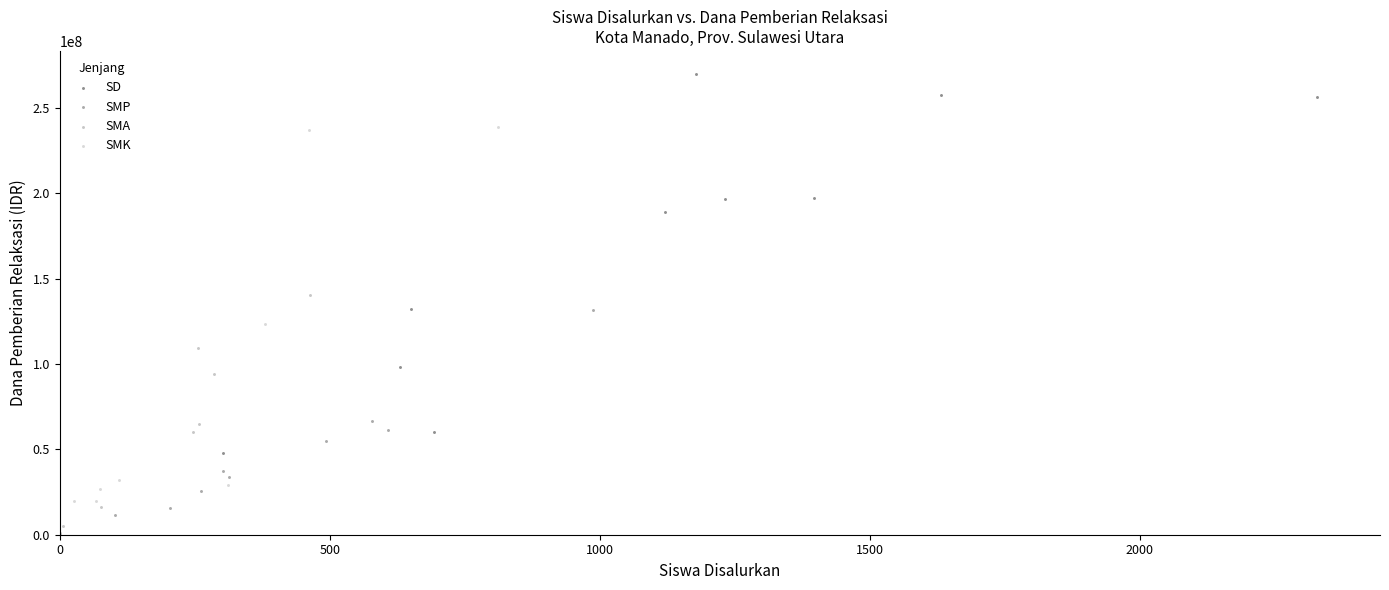

Which series reaches the maximum Y coordinate?

SD